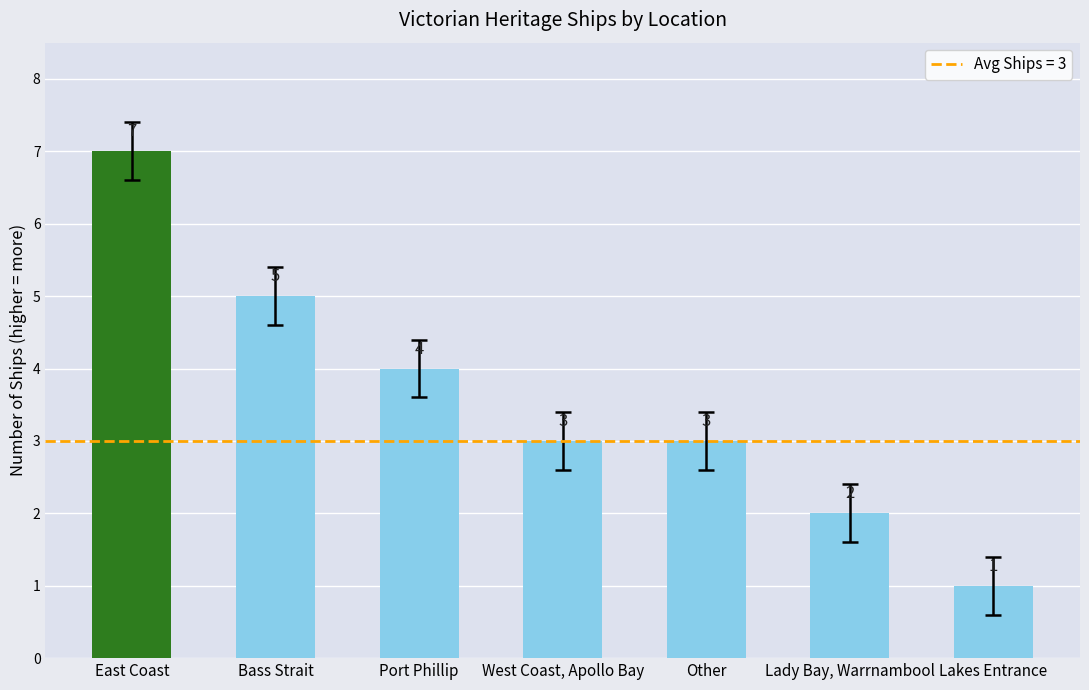

Which label corresponds to the largest value in the chart?

East Coast